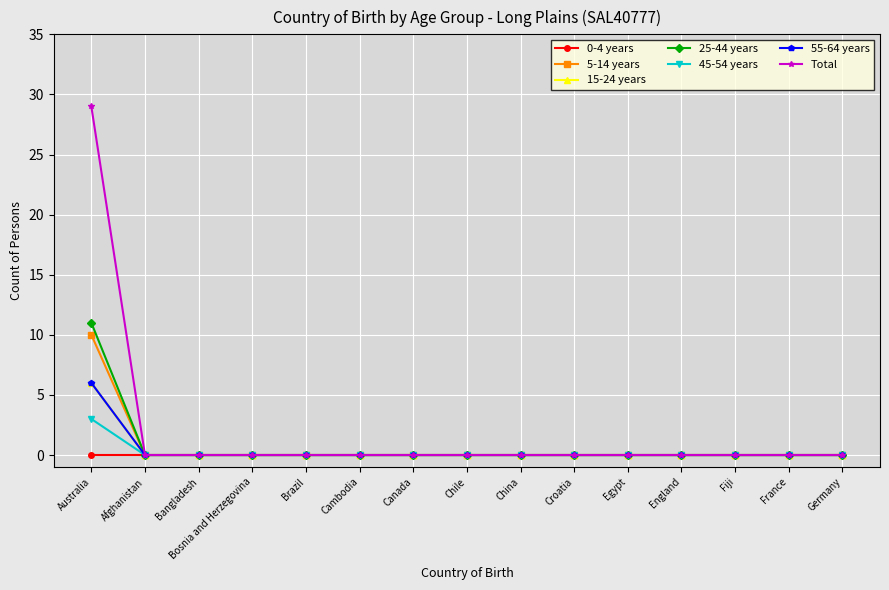

What is the maximum value for 25-44 years?

11